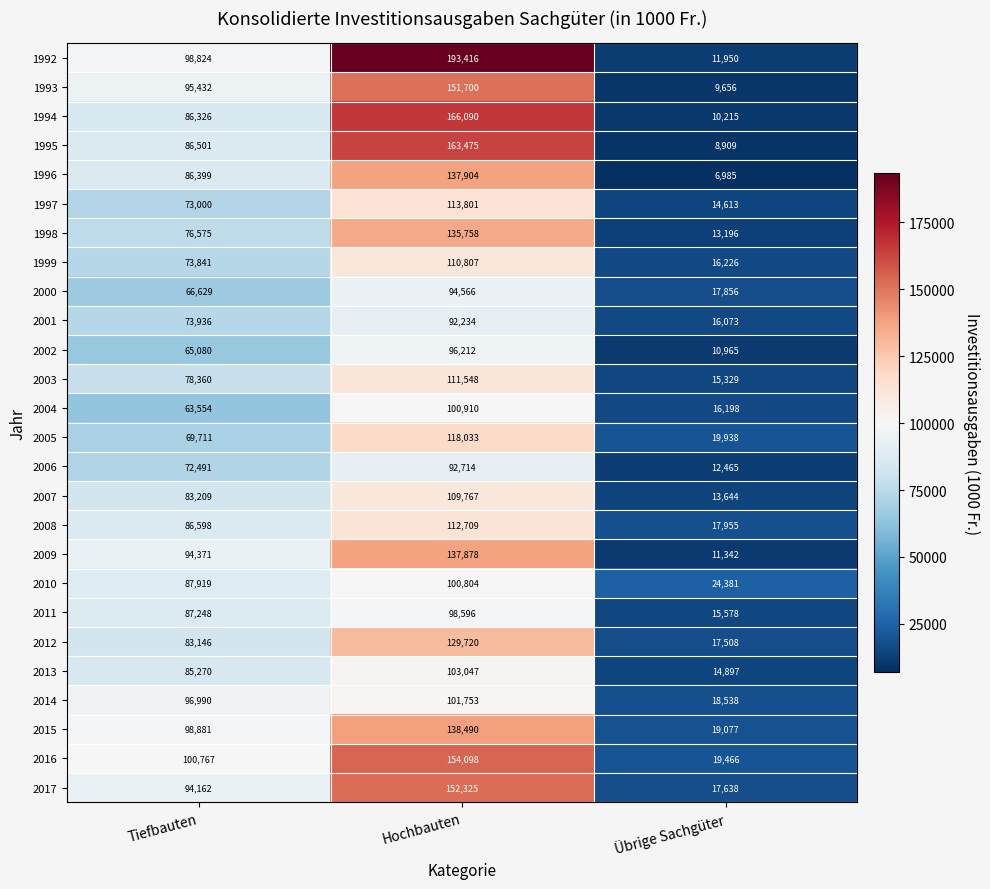

Which series has the largest total across all categories?

1992